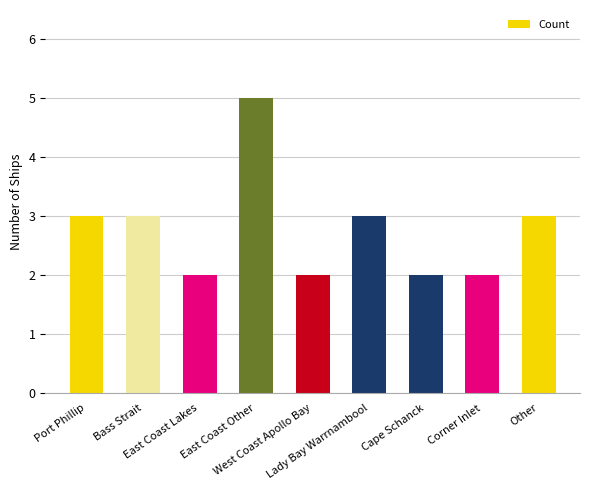

What is the value of the 4th bar from the left?

5